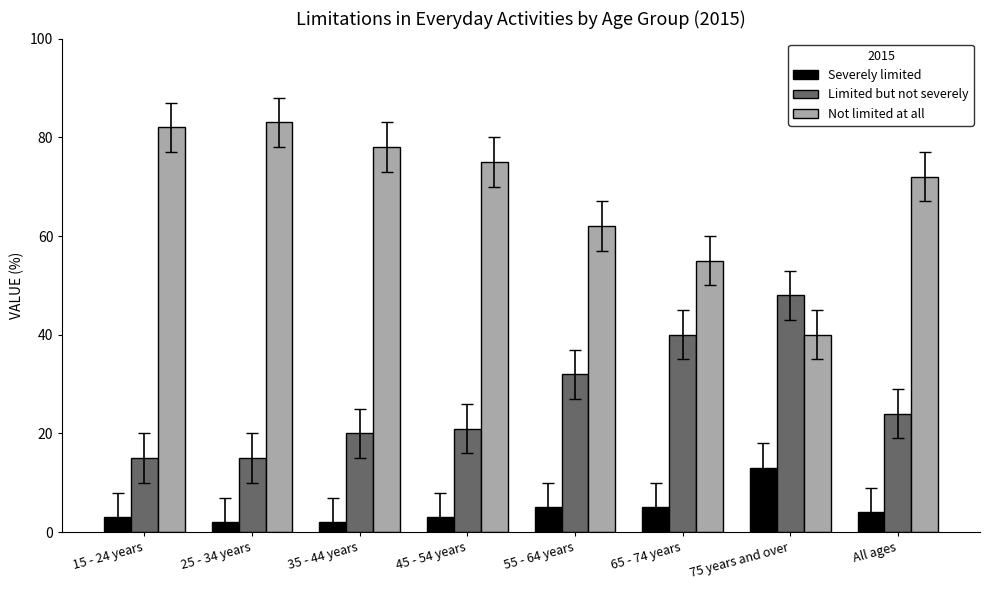

What is the label of the 2nd bar from the left?

25 - 34 years